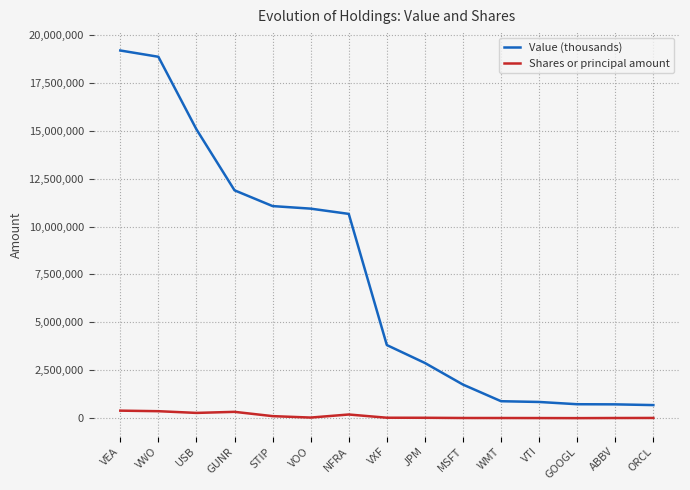

True or false: Shares or principal amount and Value (thousands) cross at least once.

False